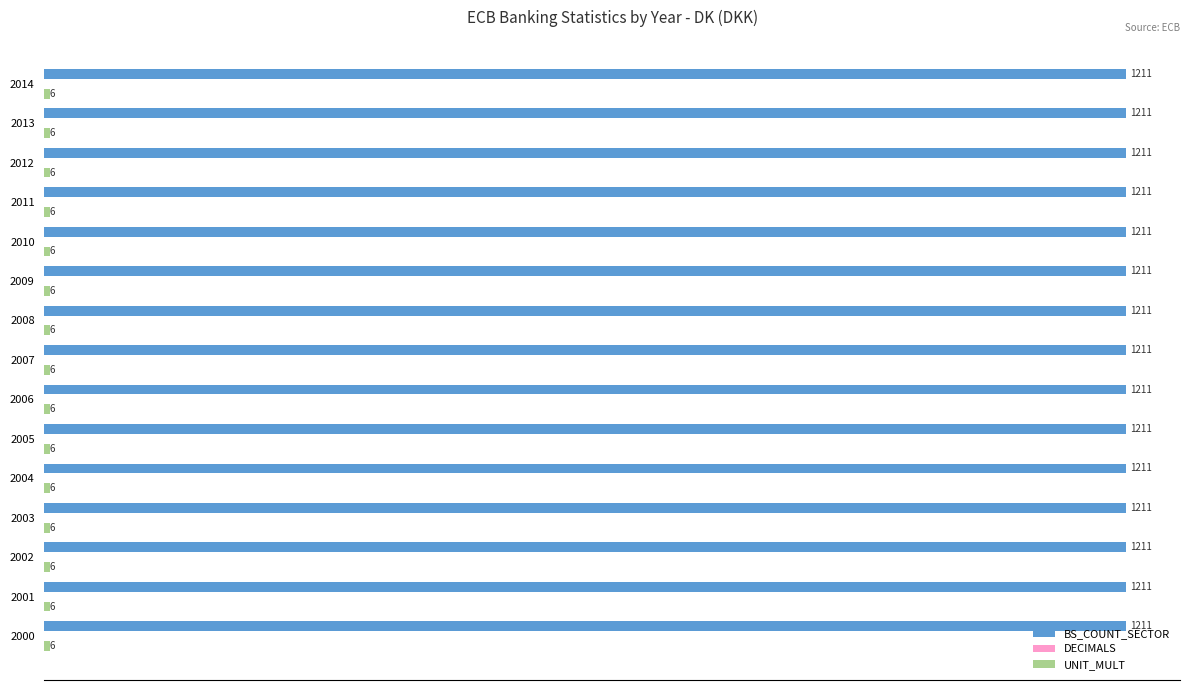

Is it true that BS_COUNT_SECTOR equals 806 at 2013?

False